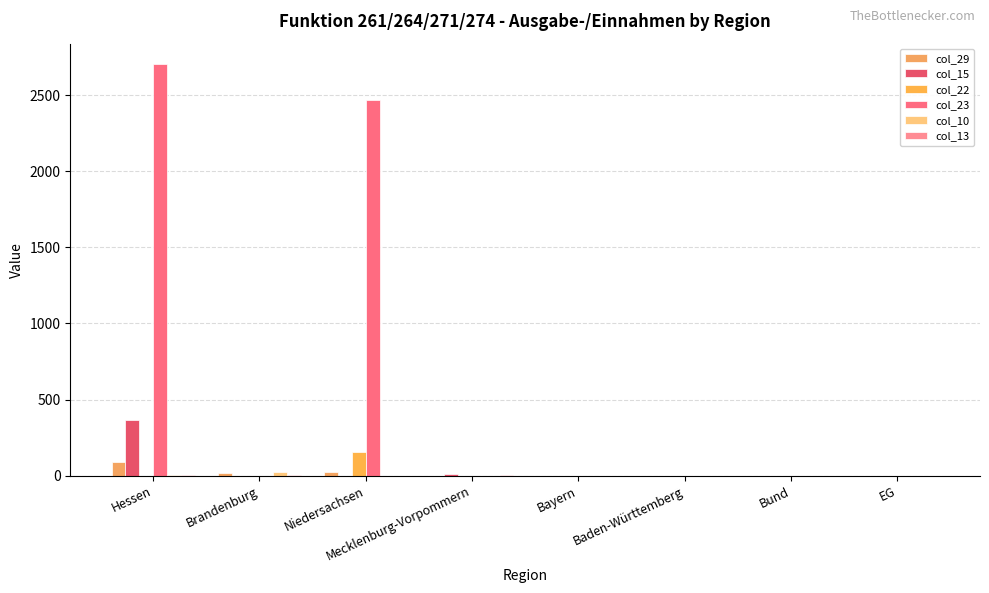

What is the average value of the col_23 series?

646.6